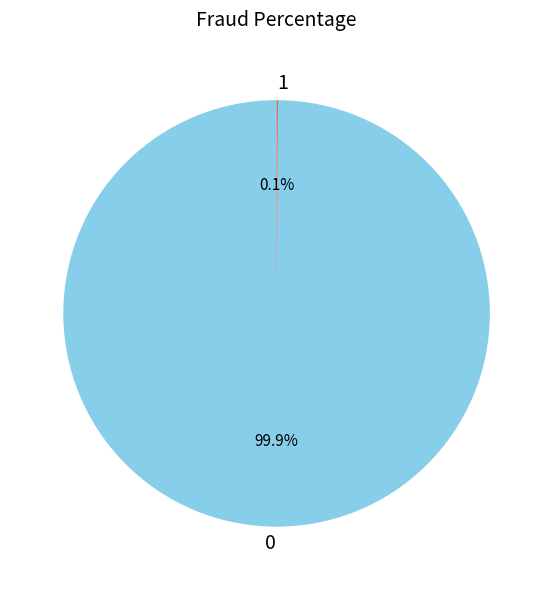

Is there any slice that represents more than half of the pie?

Yes